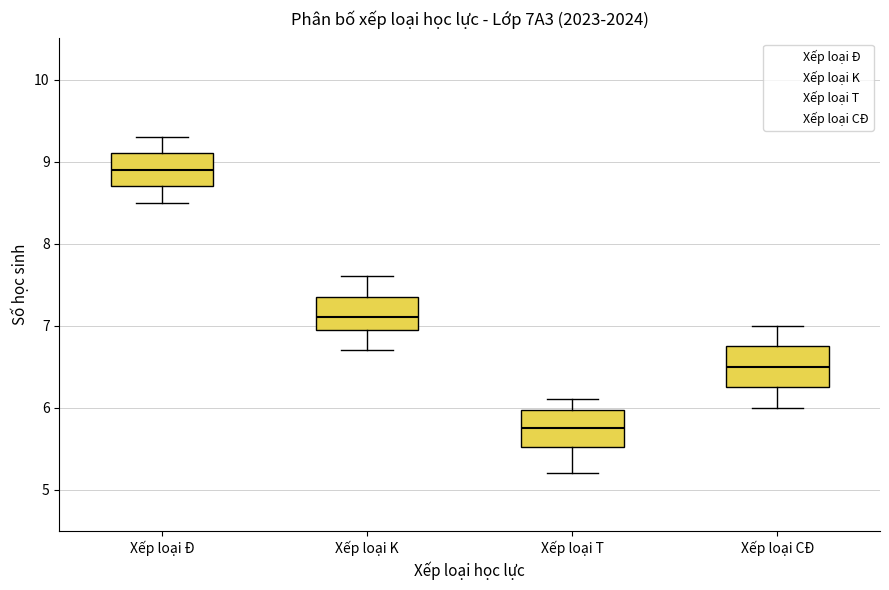

Reading left to right, transcribe this box plot: for each box, give where its median line is, the range the box spans, and where its two whiskers end, as read against the y-axis. The values are not printed on the chart, so give them approximately, as read against the axis.

Xếp loại Đ: median 8.9, box 8.7 to 9.1, whiskers 8.5 to 9.3
Xếp loại K: median 7.1, box 7.0 to 7.4, whiskers 6.7 to 7.6
Xếp loại T: median 5.8, box 5.5 to 6.0, whiskers 5.2 to 6.1
Xếp loại CĐ: median 6.5, box 6.3 to 6.8, whiskers 6.0 to 7.0